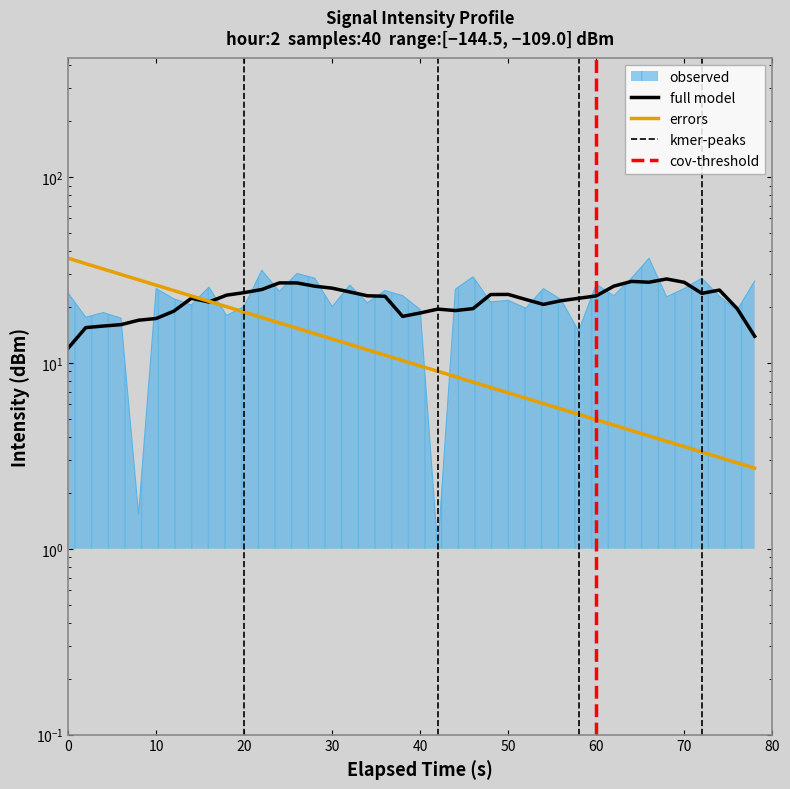

What is the difference between the second highest and minimum values?

30.5